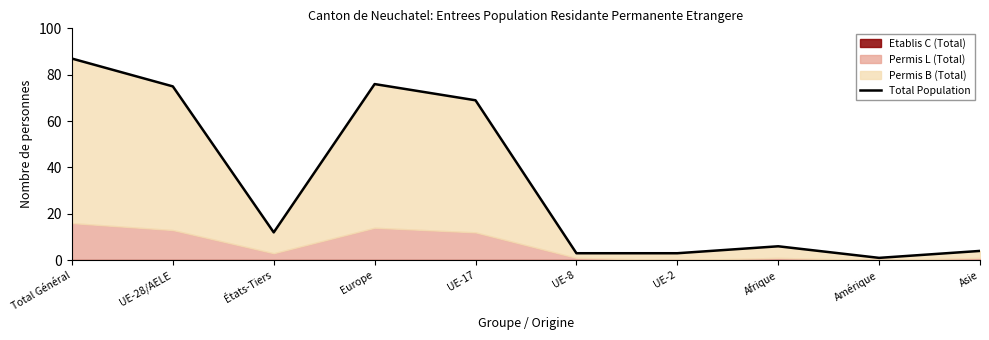

What is the change in value from UE-28/AELE to Asie?

-71